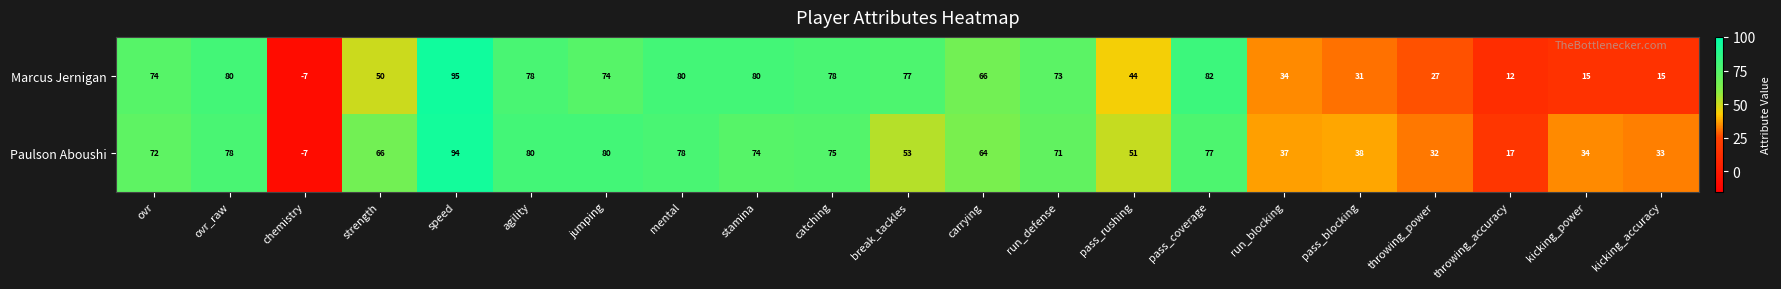

At which category is the sum across all series the highest?

speed